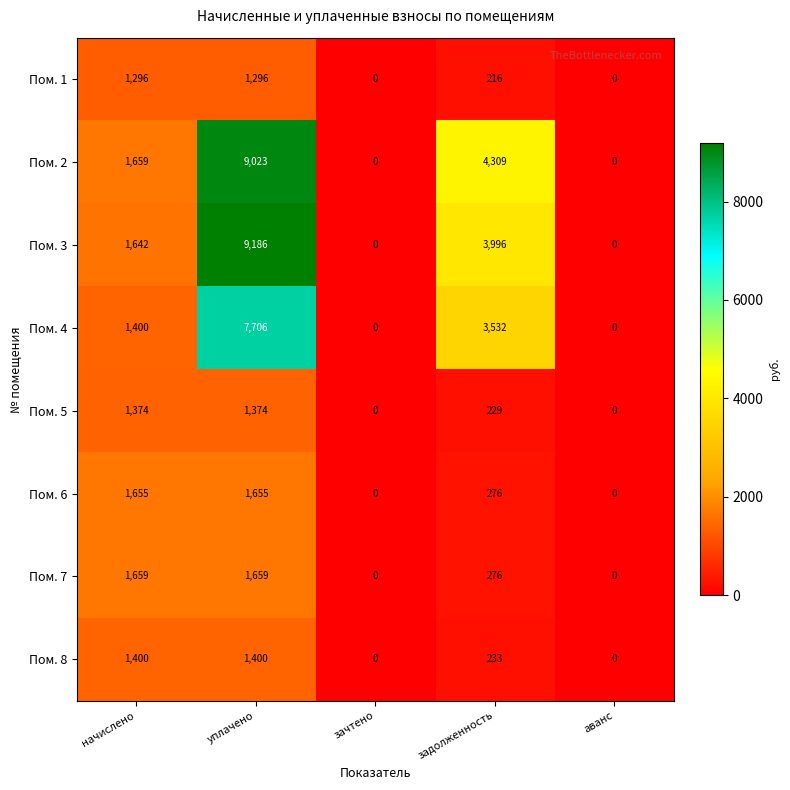

What is the approximate value of Пом. 7 at задолженность, to the nearest 100?

300